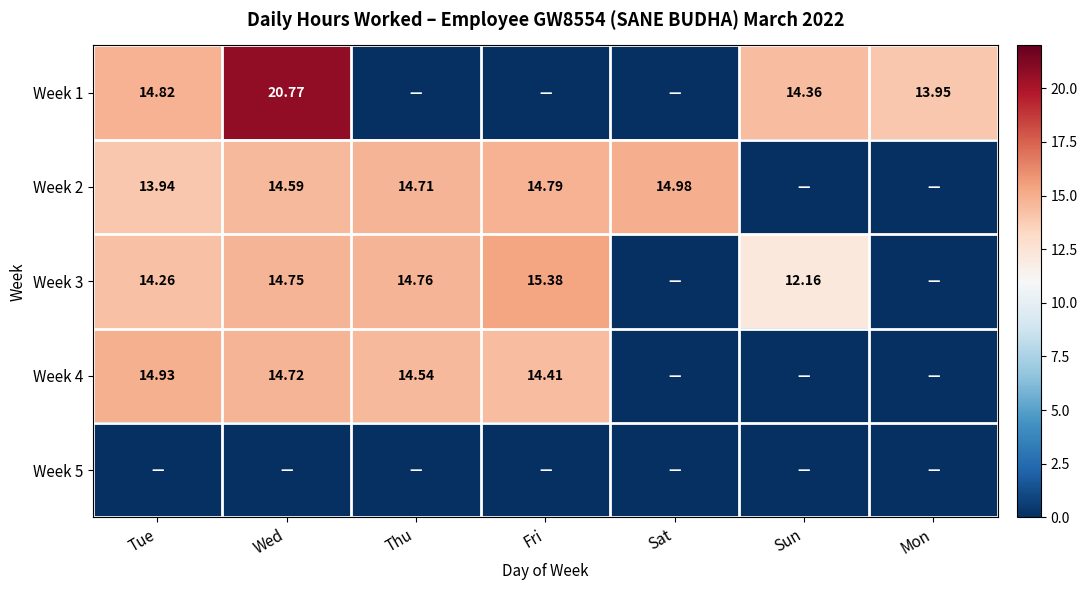

What is the sum of all Week 3 values?

71.3